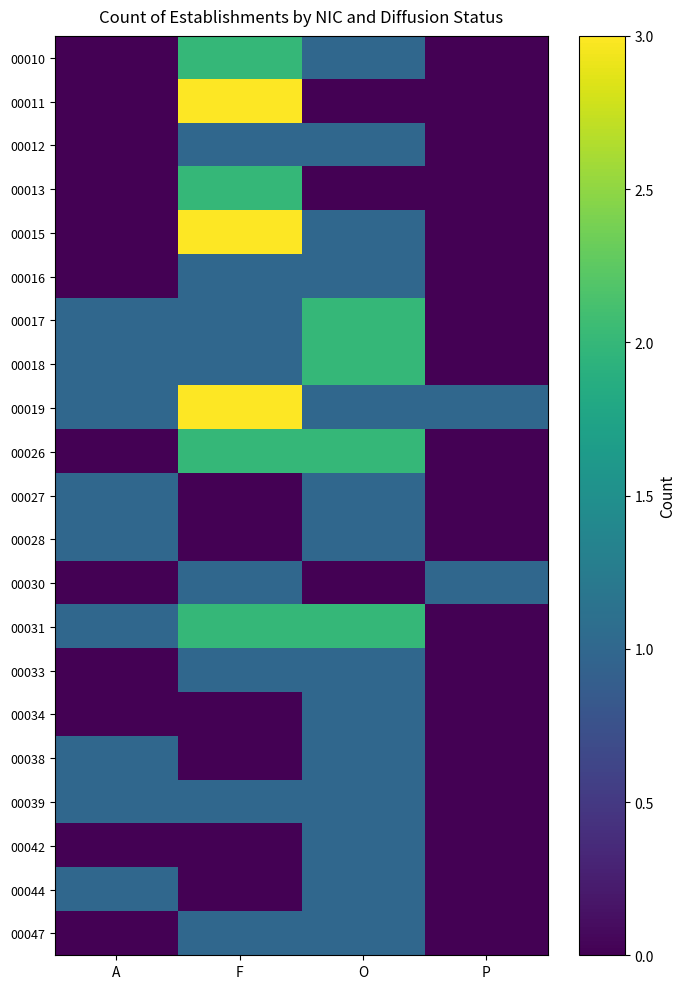

Which category has the lowest value across all series?

A